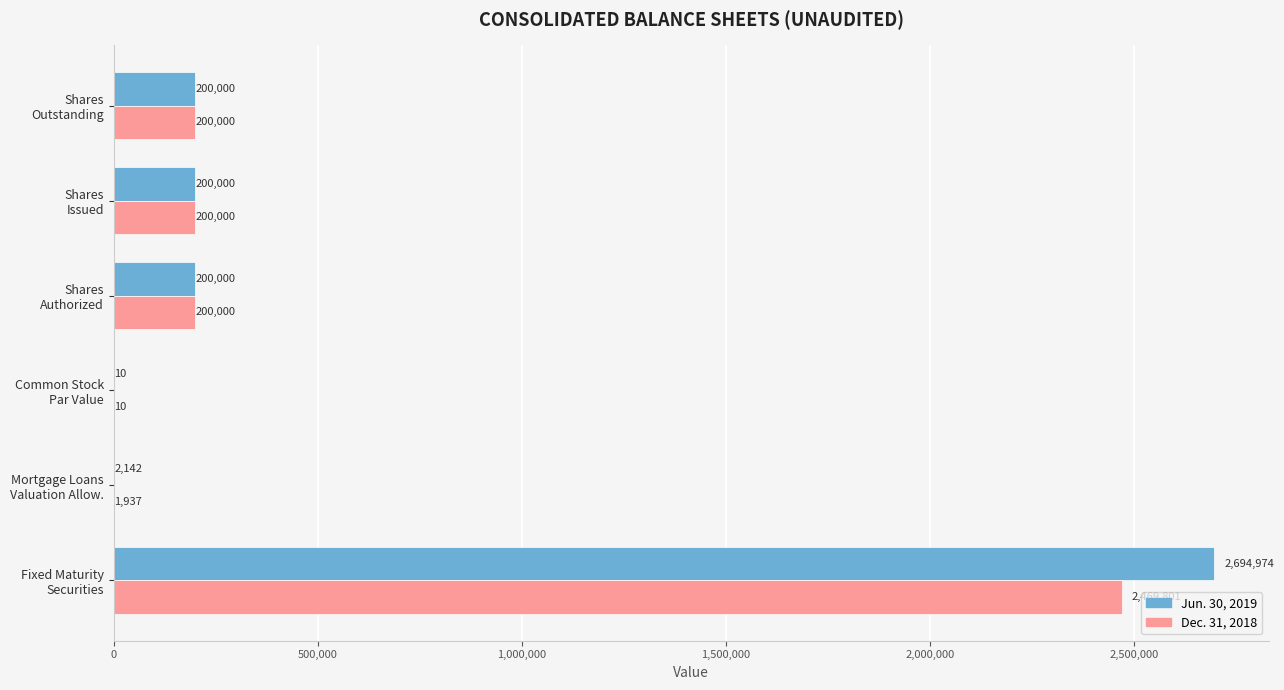

What is the maximum value for Jun. 30, 2019?

2694974